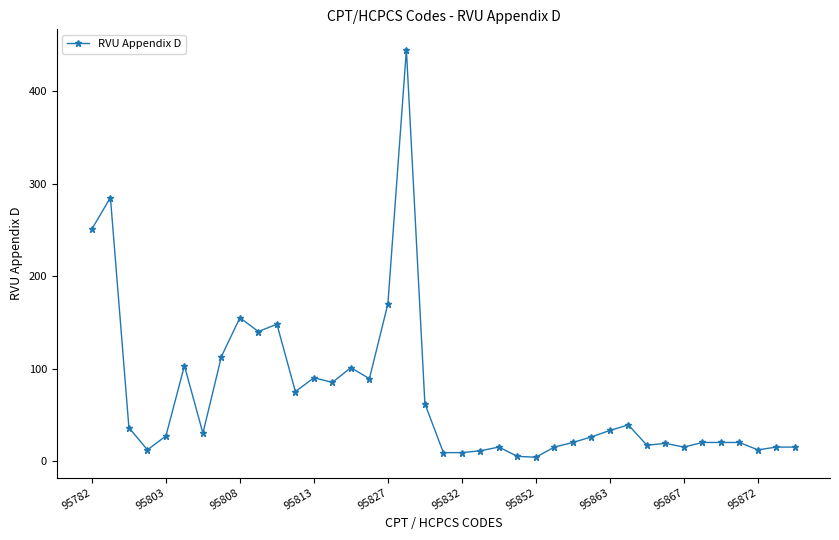

True or false: the data has more than 1 interior local peaks.

True